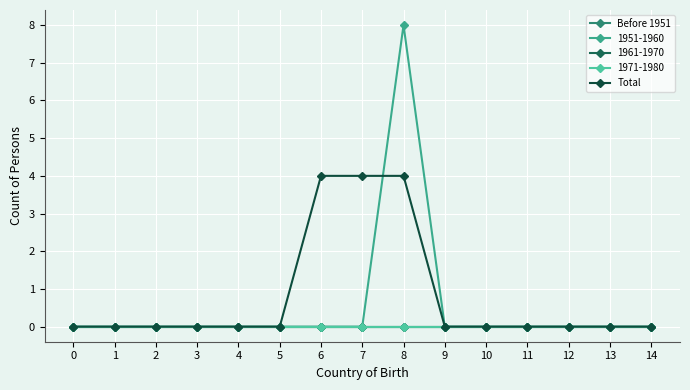

True or false: Before 1951 and Total intersect in this chart.

False